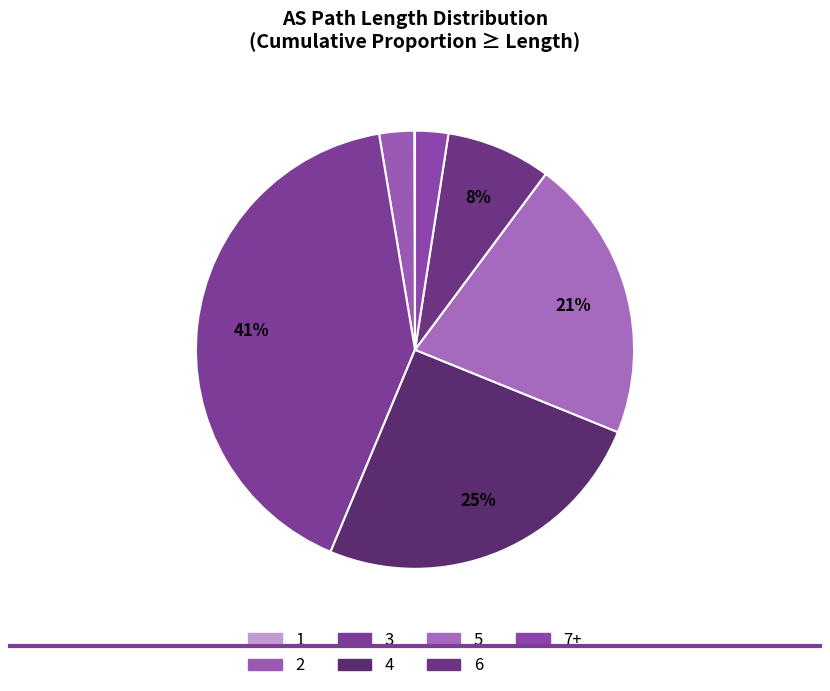

Is there any slice that represents more than half of the pie?

No